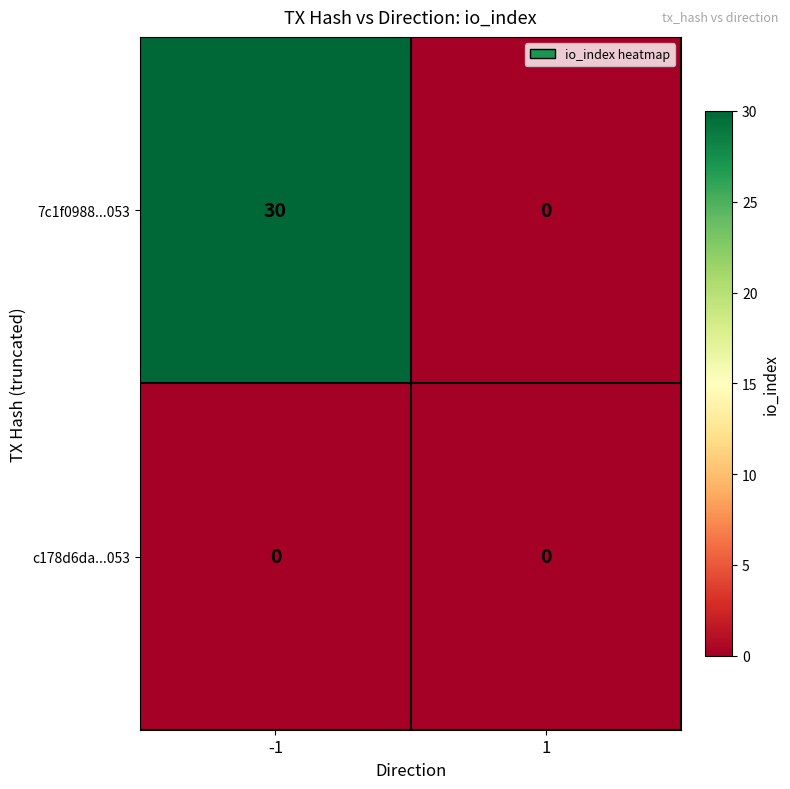

True or false: 7c1f0988...053 has a value of 18 at 1.

False